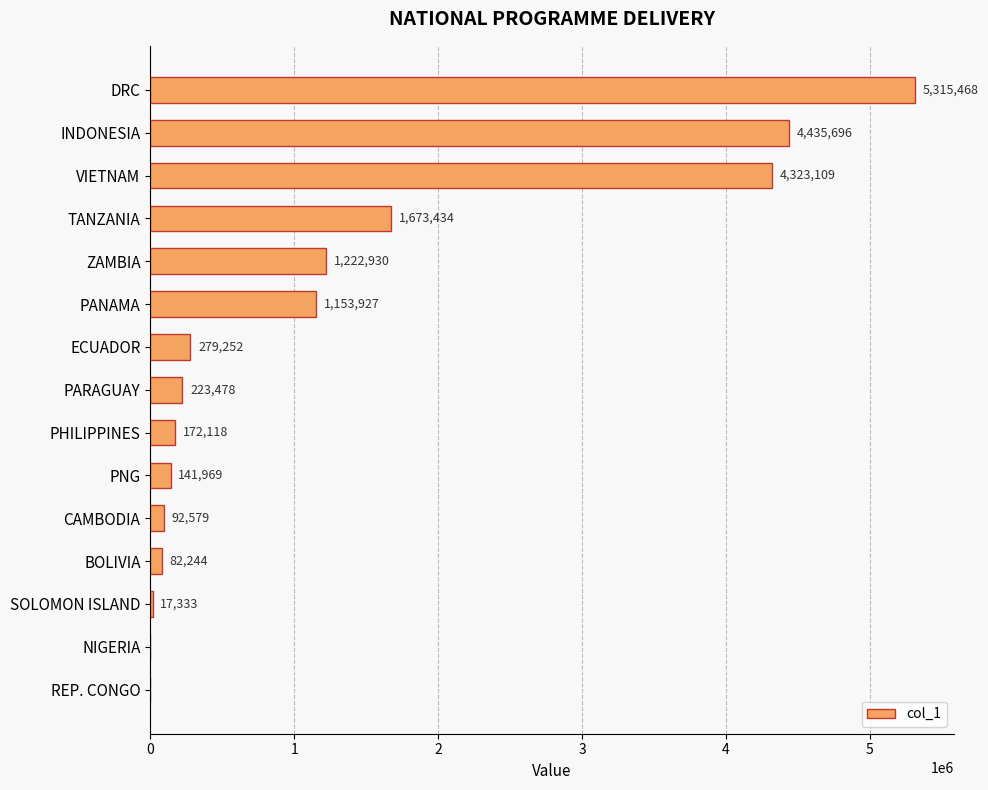

How many values are above zero?

13